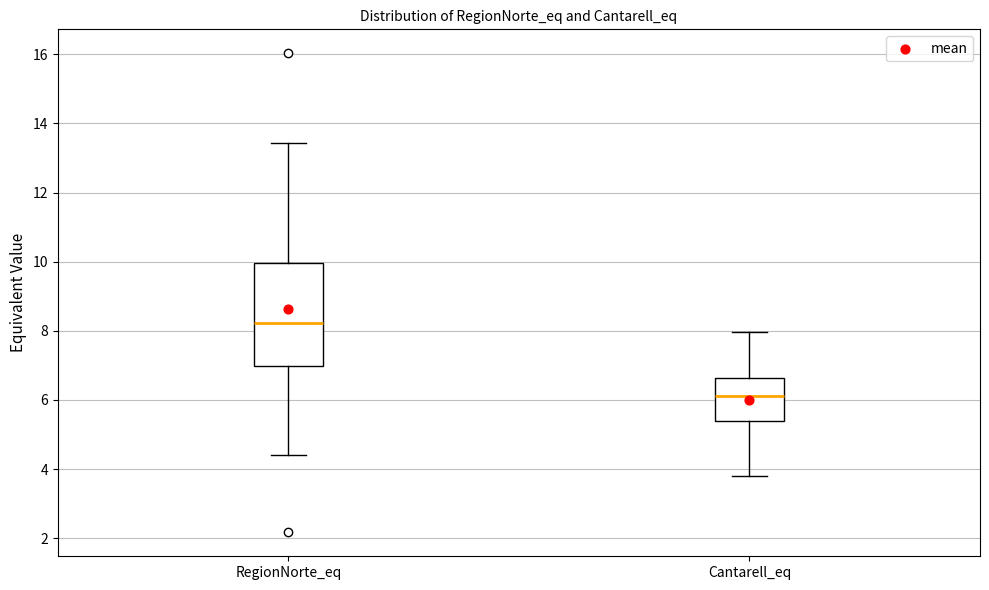

Where does the lower whisker of the box for Cantarell_eq end on the y-axis? The values are not printed on the chart, so give them approximately, as read against the axis.

3.8